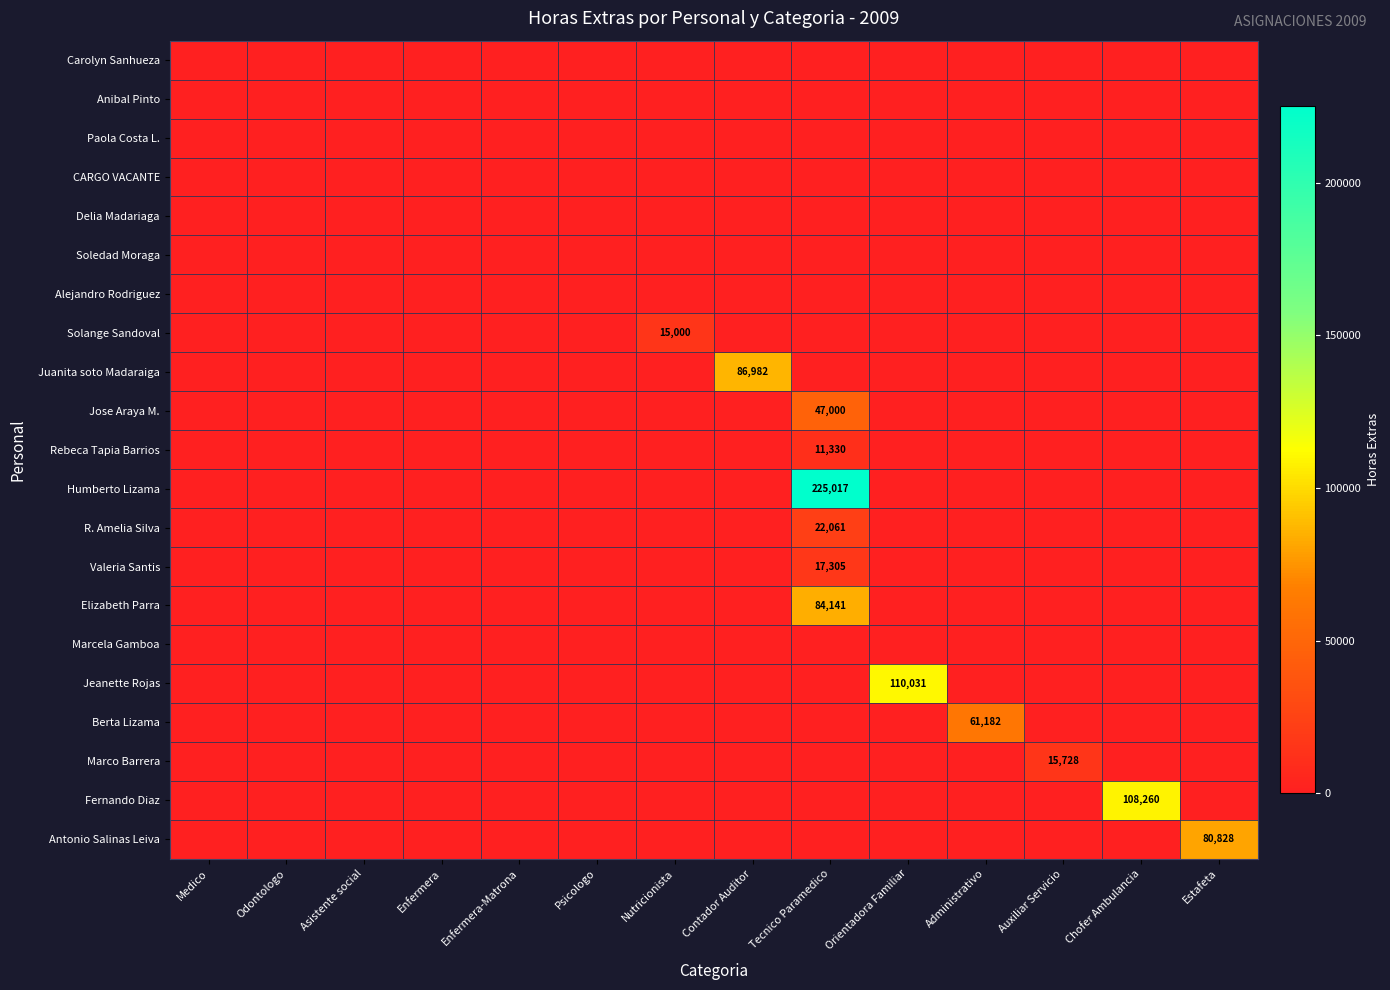

Which category has the lowest value across all series?

Medico